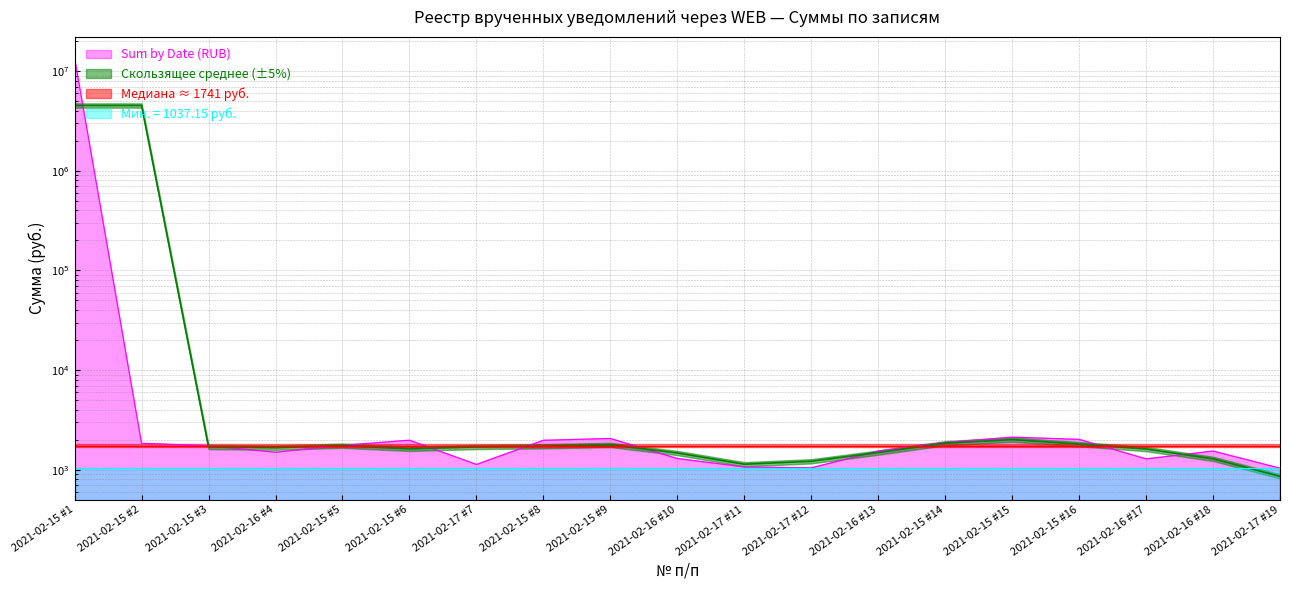

Which has a higher value, 2021-02-16 #10 or 2021-02-17 #19?

2021-02-16 #10